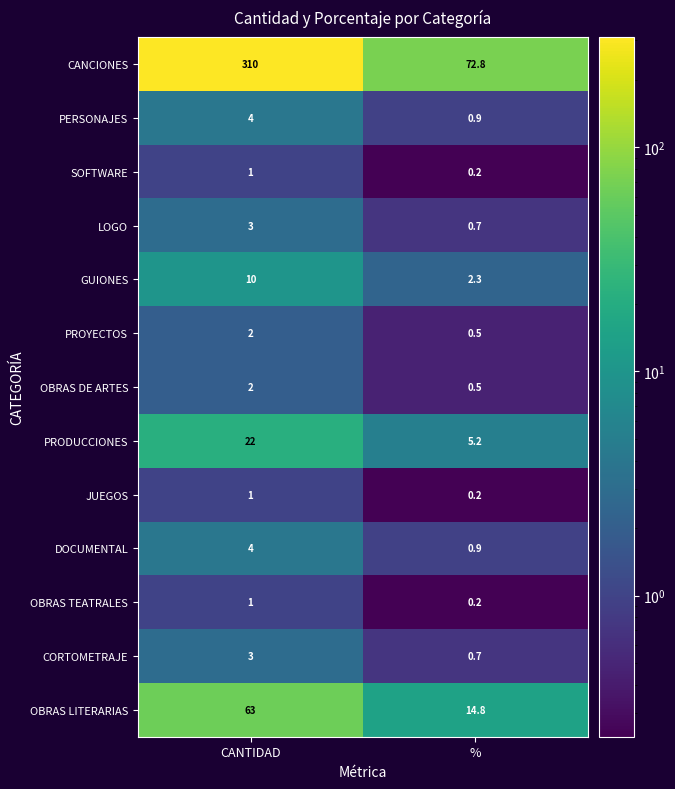

The value of LOGO at CANTIDAD is 3.0. True or false?

True